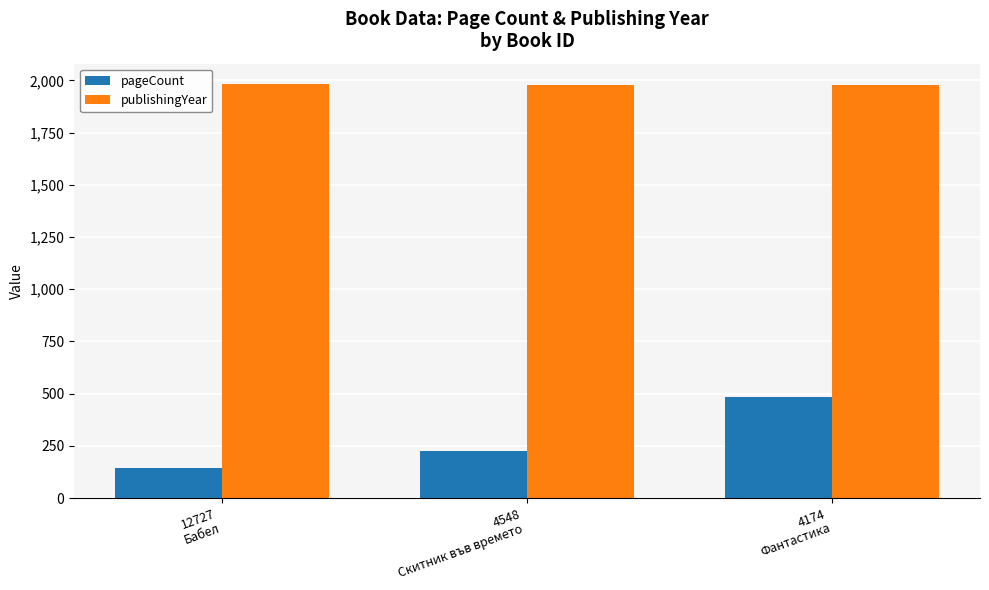

How many bars are there in total?

6